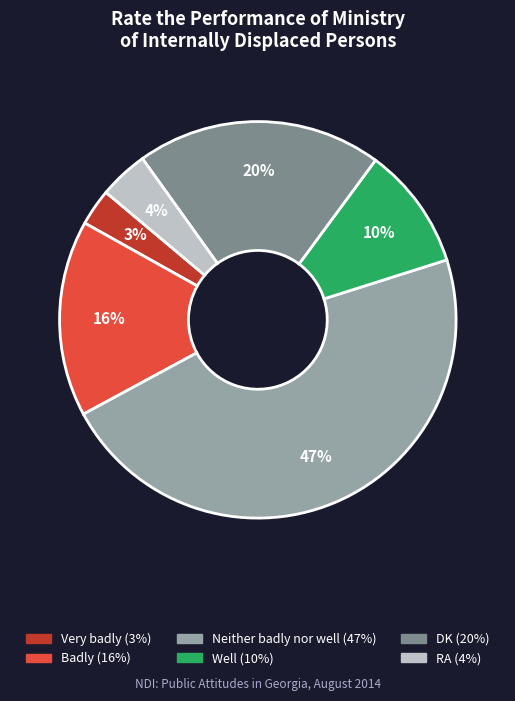

To the nearest percent, what is the average slice percentage?

17%